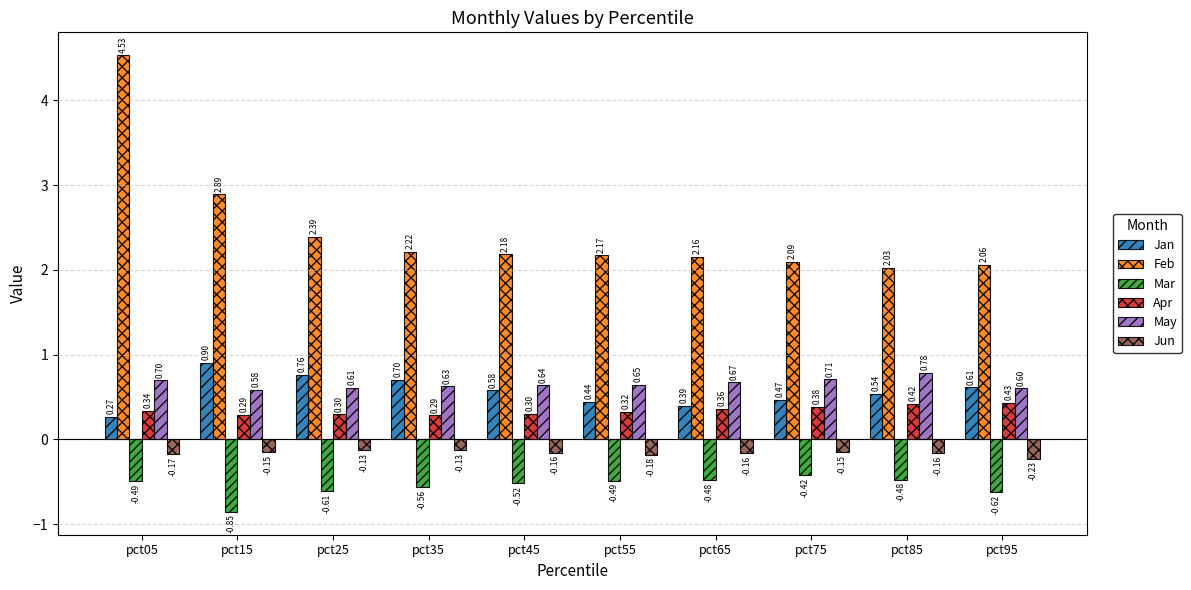

Which label corresponds to the smallest value in the chart?

pct15